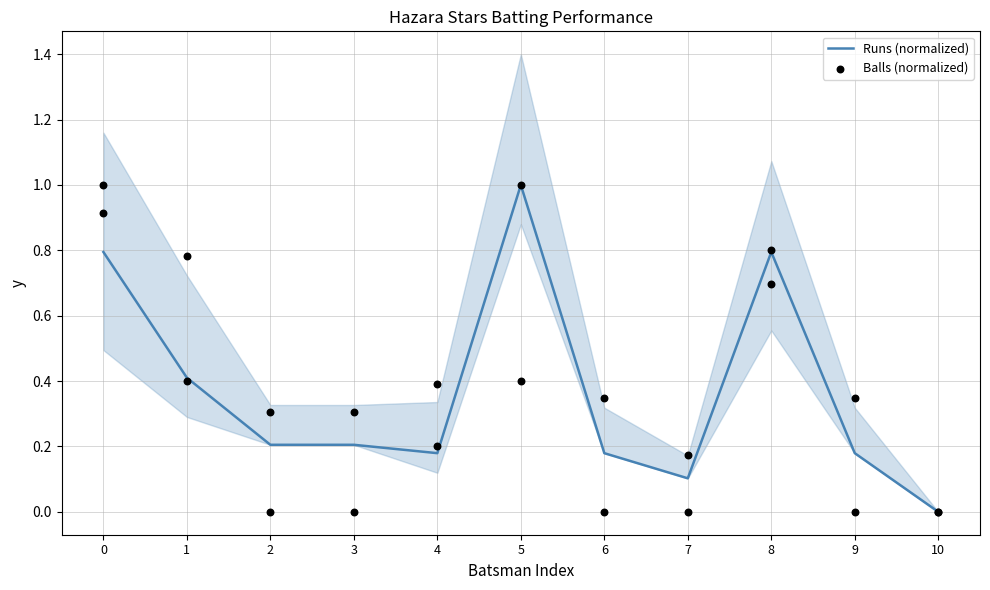

What are all the series names shown in the legend?

Runs (normalized), Balls (normalized)